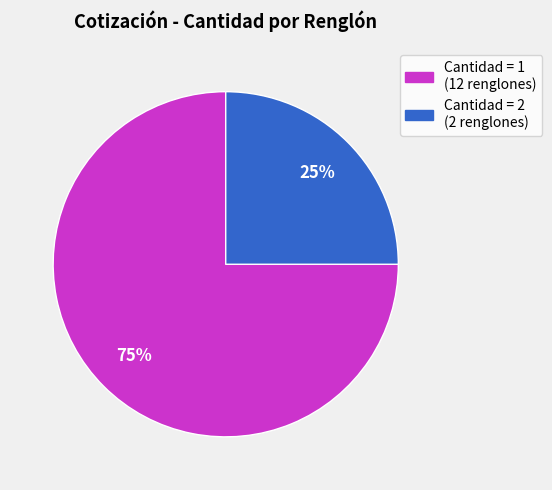

Does any single category account for the majority?

Yes